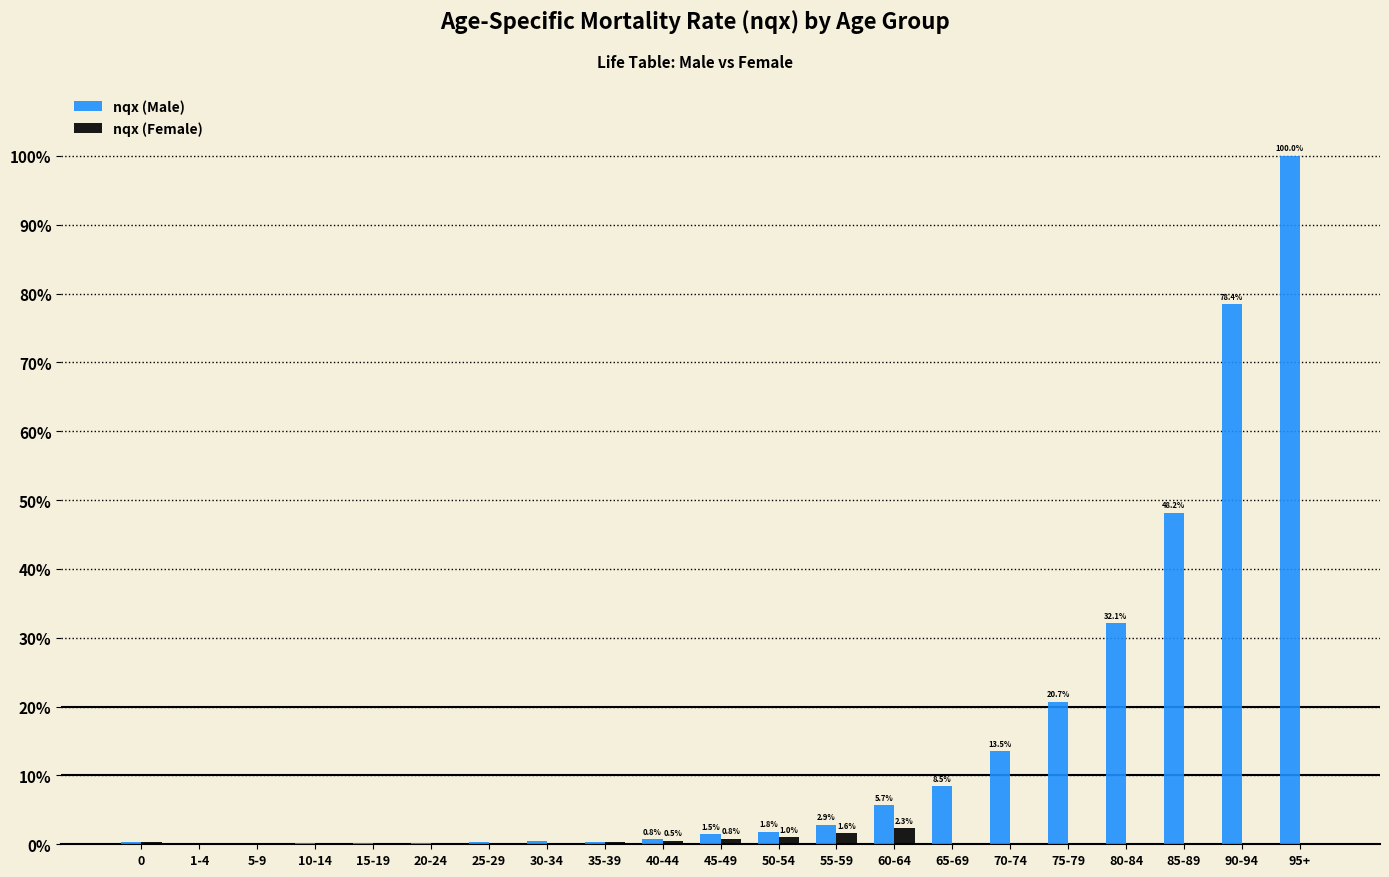

Which has a higher value, 0 or 75-79?

75-79